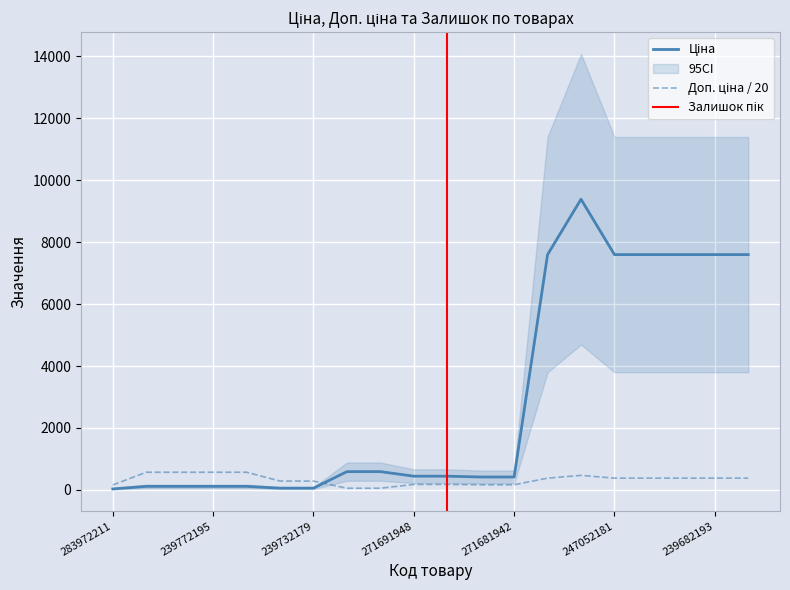

How many times do Ціна and Доп. ціна cross each other?

1